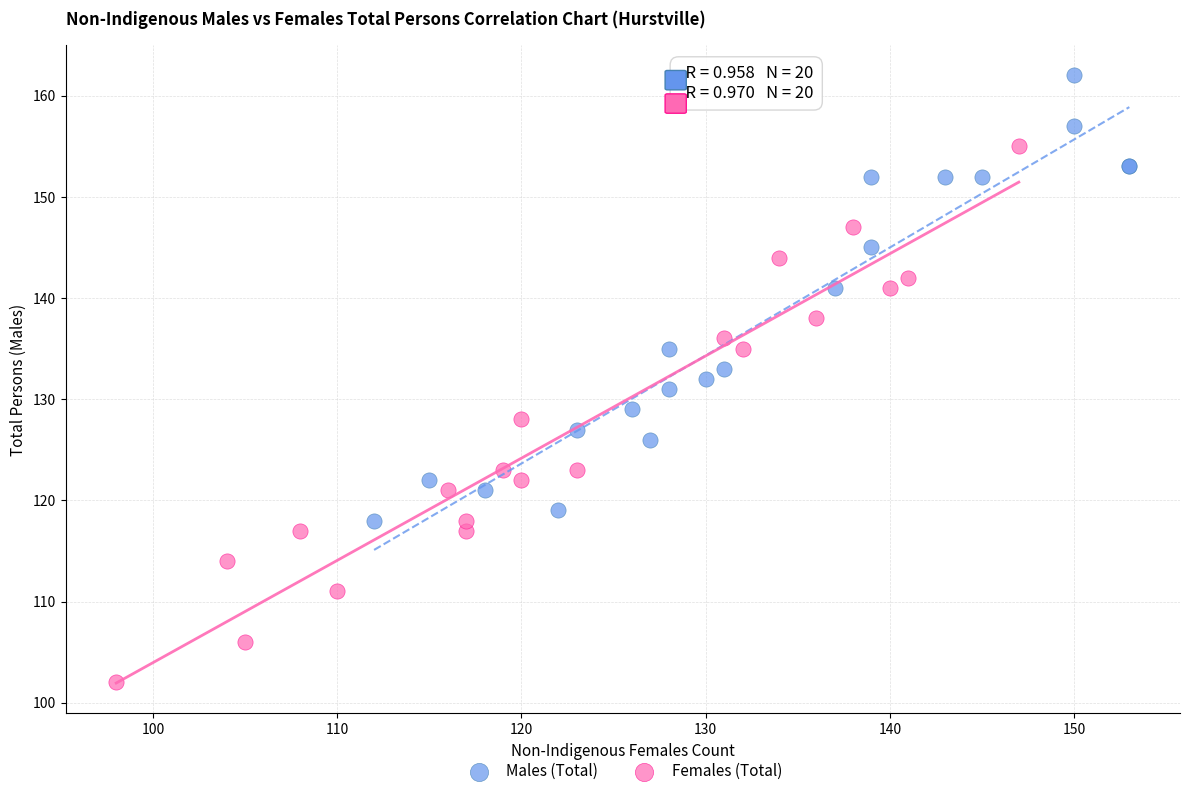

Which series contains the highest Y value?

Males (Total)